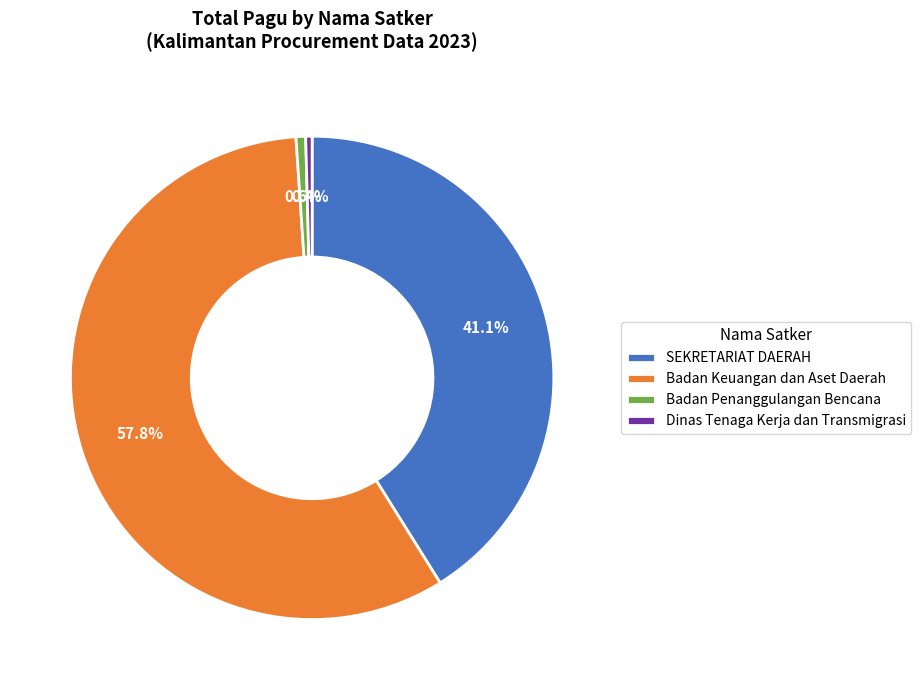

Between Badan Penanggulangan Bencana and SEKRETARIAT DAERAH, which is larger?

SEKRETARIAT DAERAH